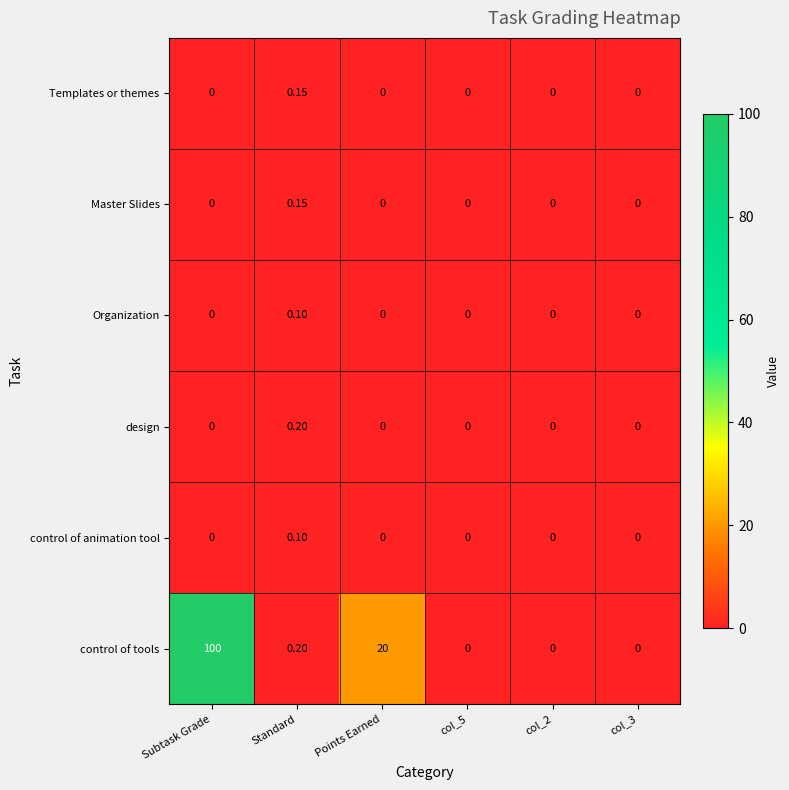

At which category is the sum across all series the highest?

Subtask Grade